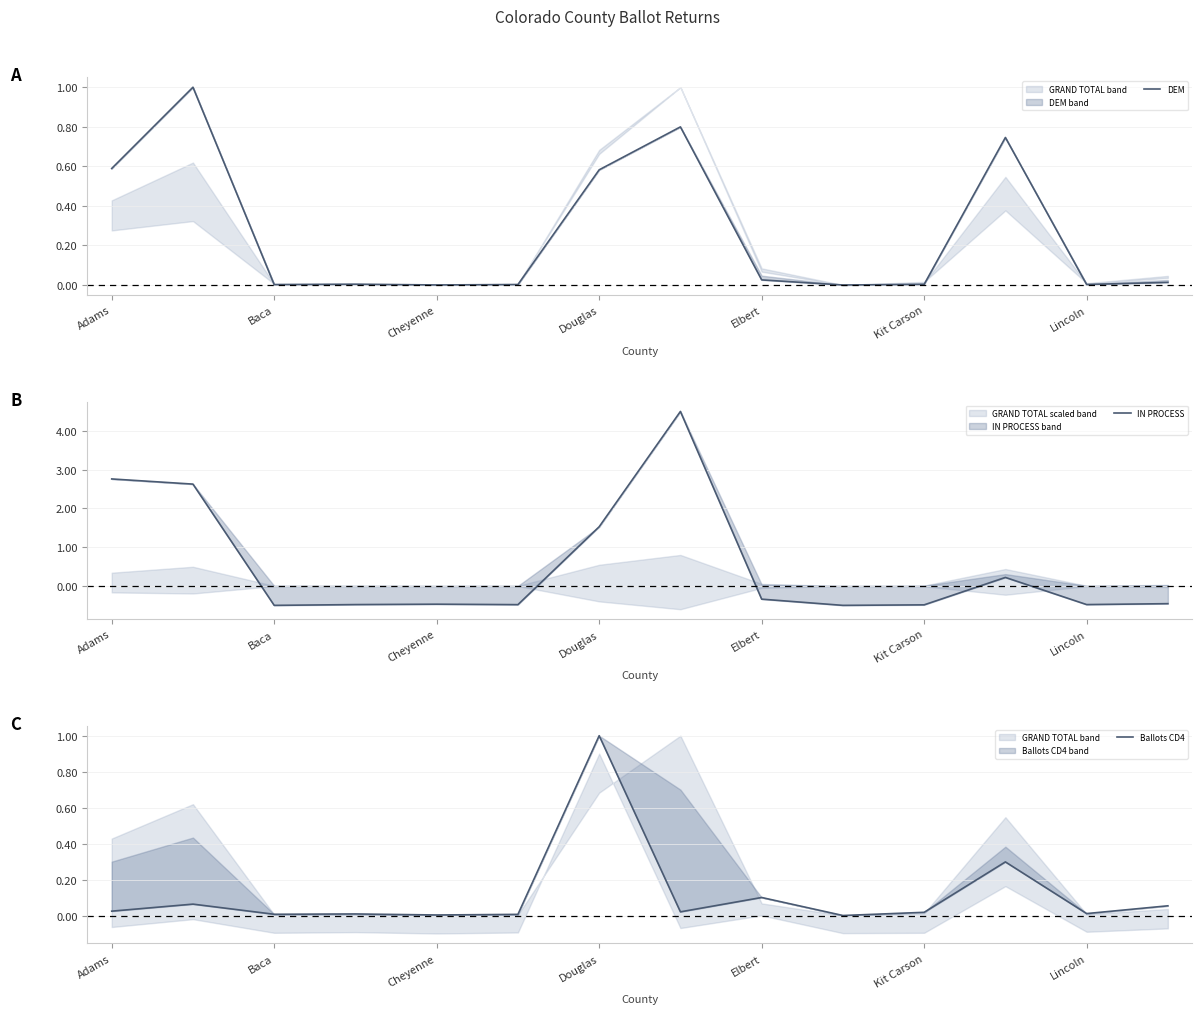

What is the lowest value of the IN PROCESS series?

-0.5